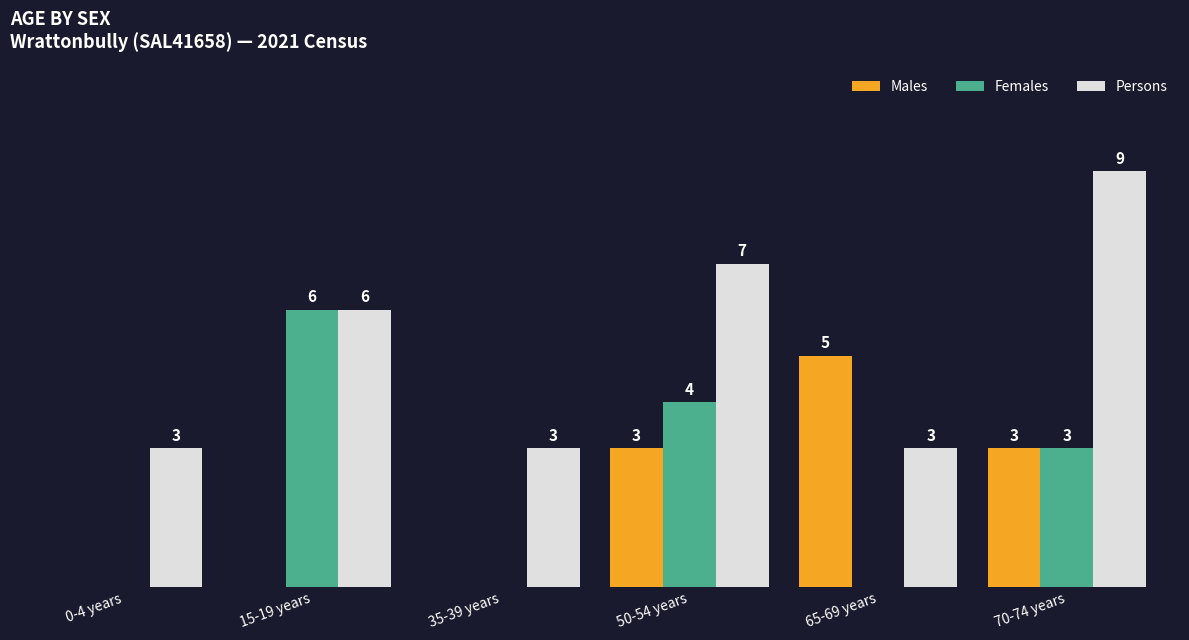

Which category has the highest value in the Males series?

65-69 years